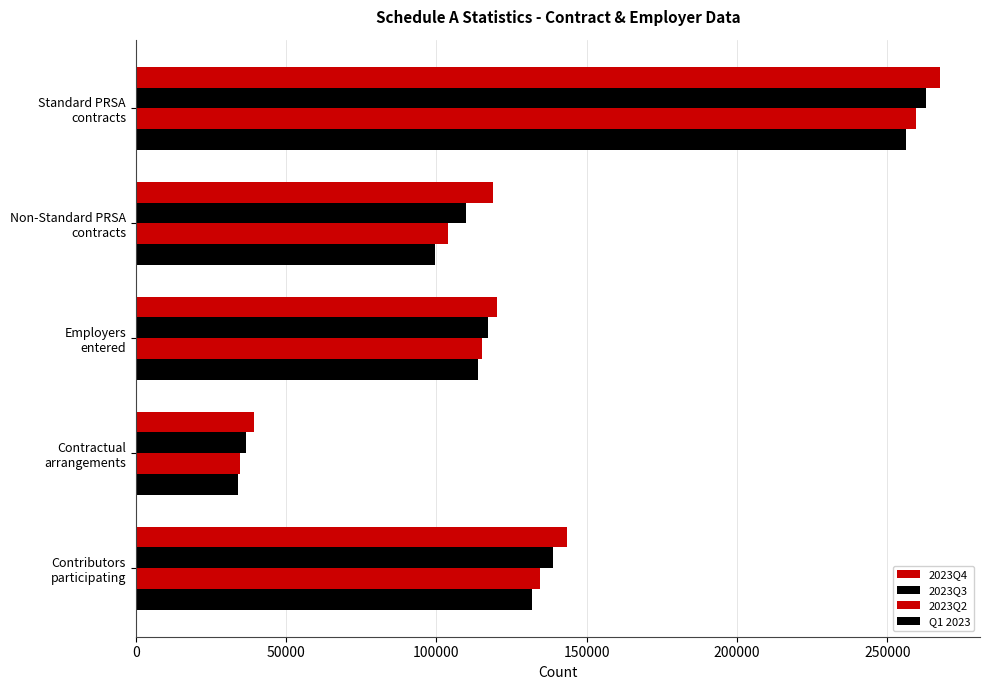

How many categories are shown in the chart?

5